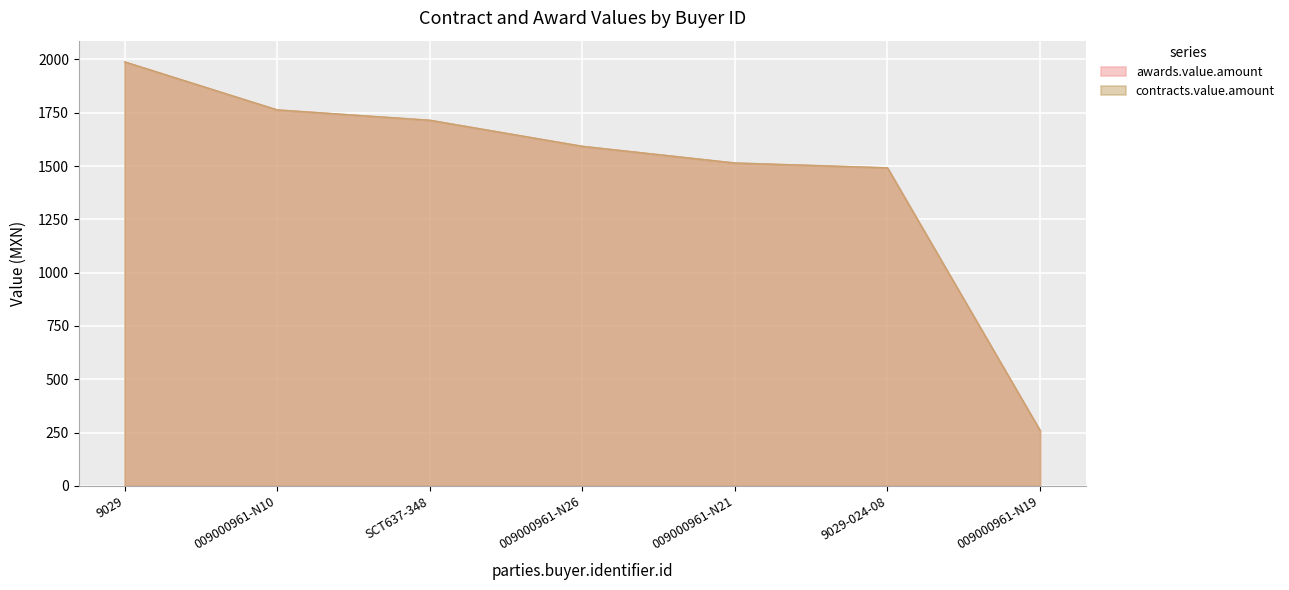

How many data points in awards.value.amount are above 1592?

4